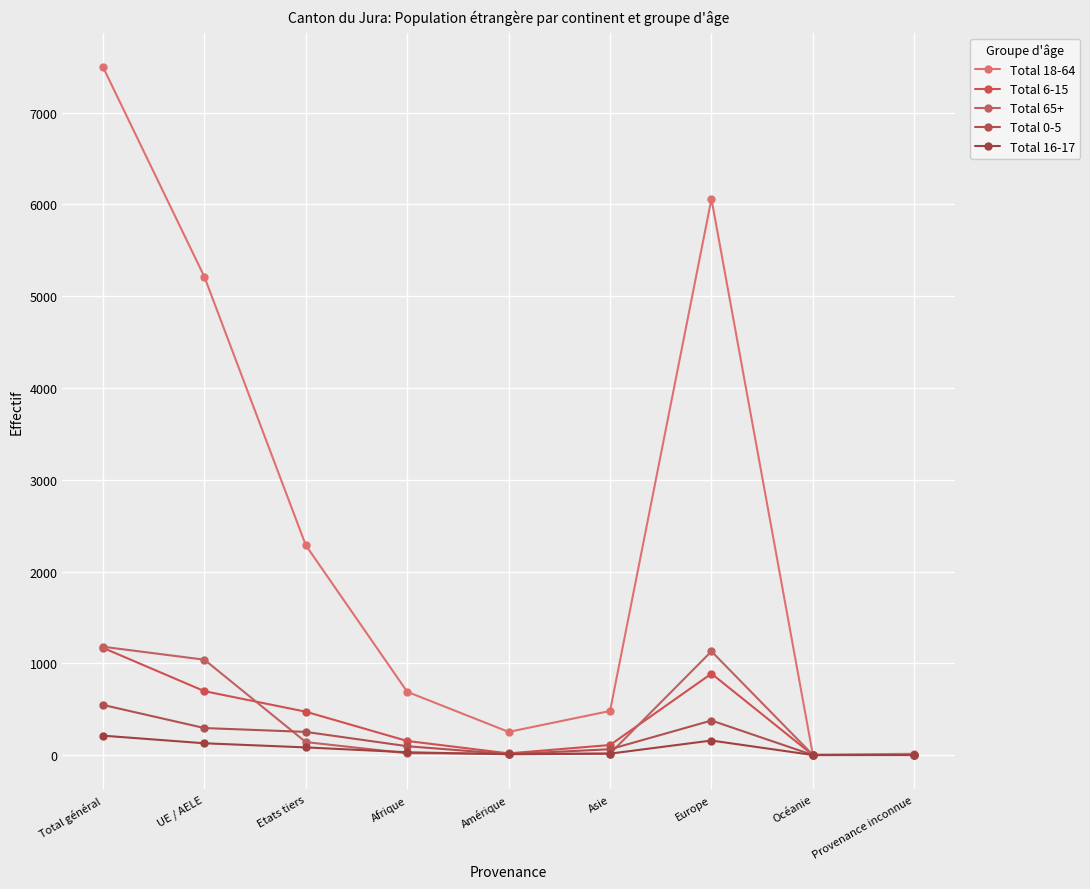

How many data points in Total 18-64 are less than 689?

4